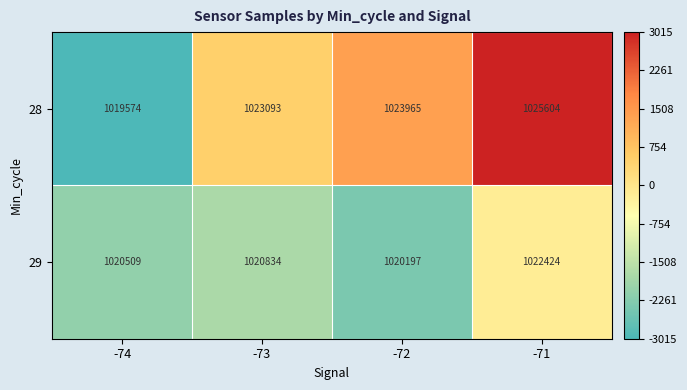

Between -72 and -71, which series saw the biggest shift?

29